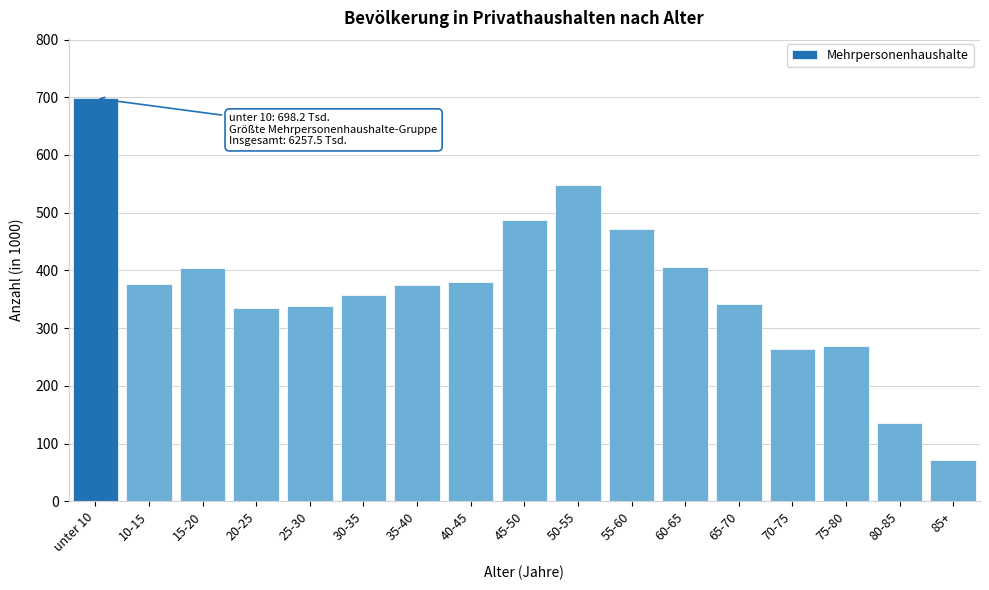

What is the minimum value shown in the chart?

71.7